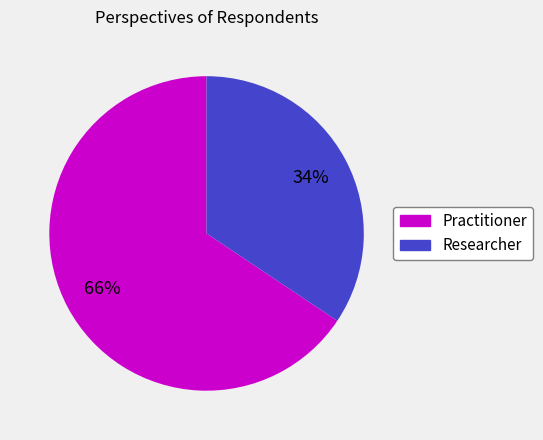

Is there any slice that represents more than half of the pie?

Yes